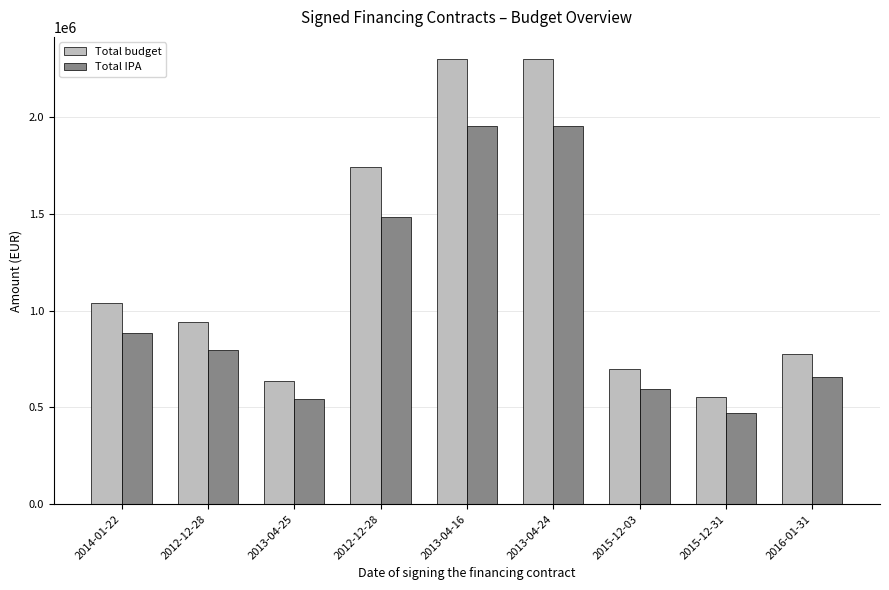

What are all the series names shown in the legend?

Total budget, Total IPA